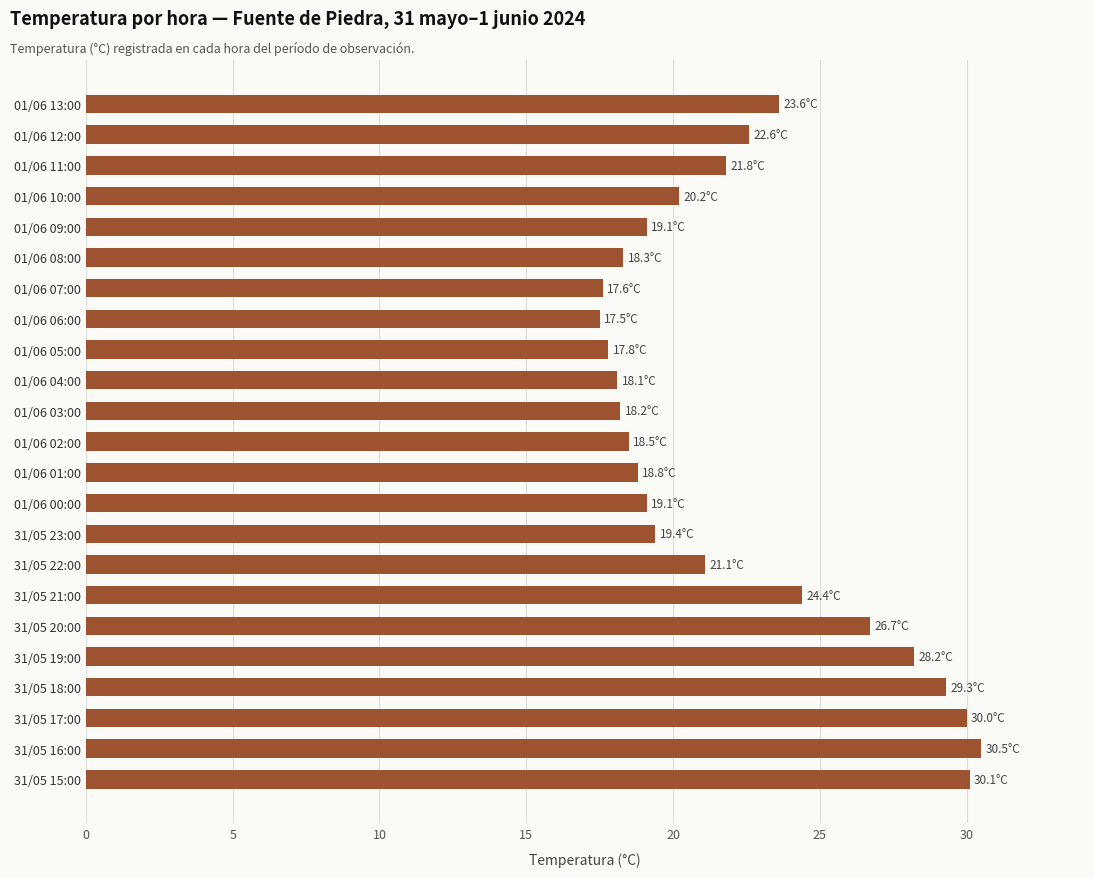

What is the difference between the maximum and minimum values?

13.0